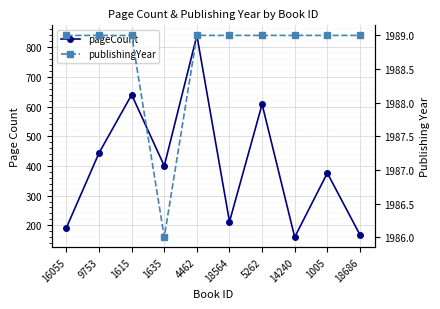

The pageCount series shows 227 at 5262. True or false?

False